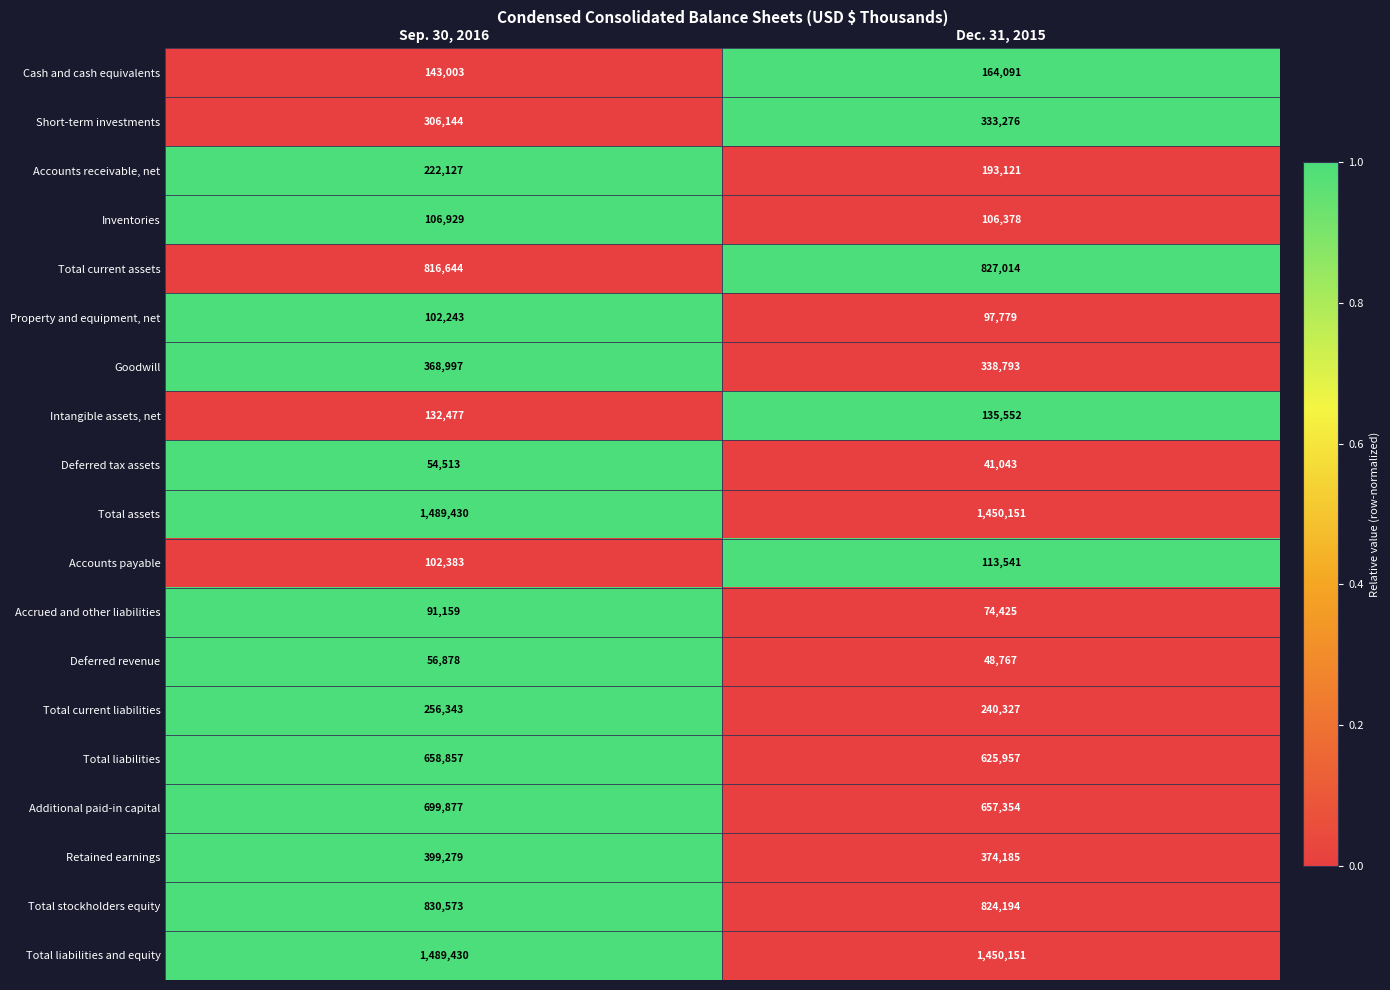

At which category is the sum across all series the highest?

Sep. 30, 2016